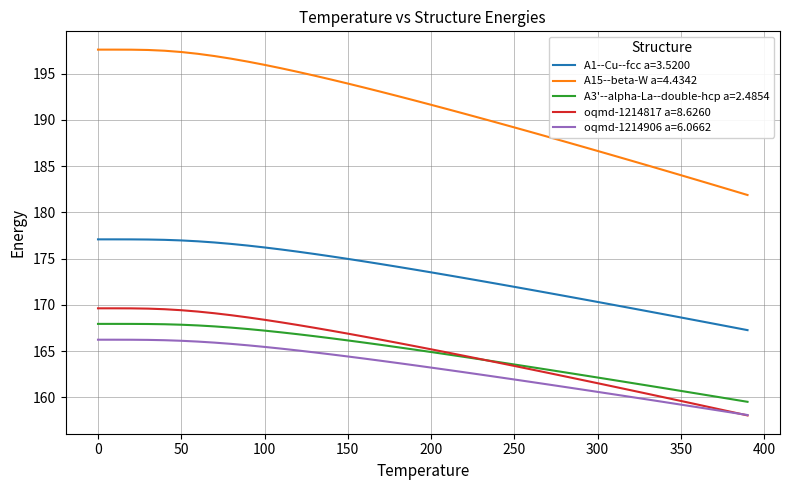

Which series has the largest range (max minus min)?

A15--beta-W a=4.4342